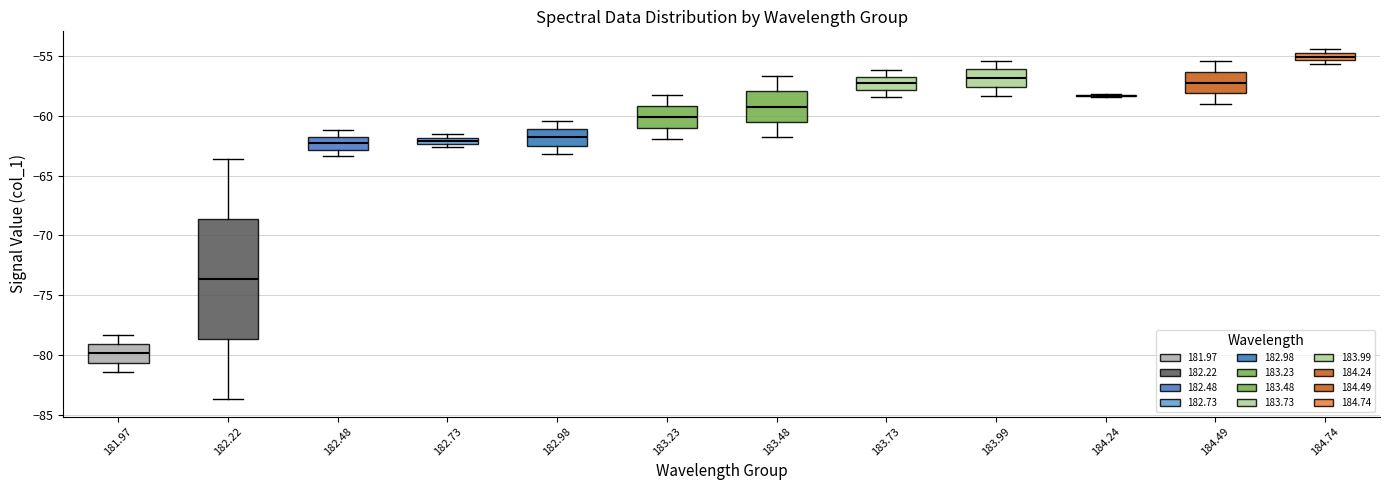

Comparing the boxes themselves (not the whiskers), which one is the tallest?

182.22